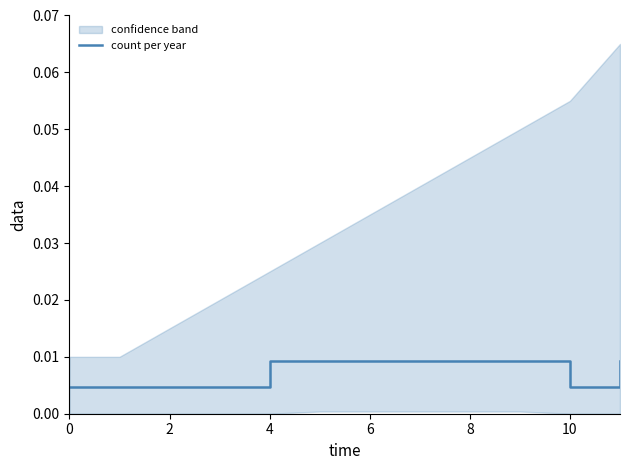

Is it true that the value at 9 is 0.0?

True